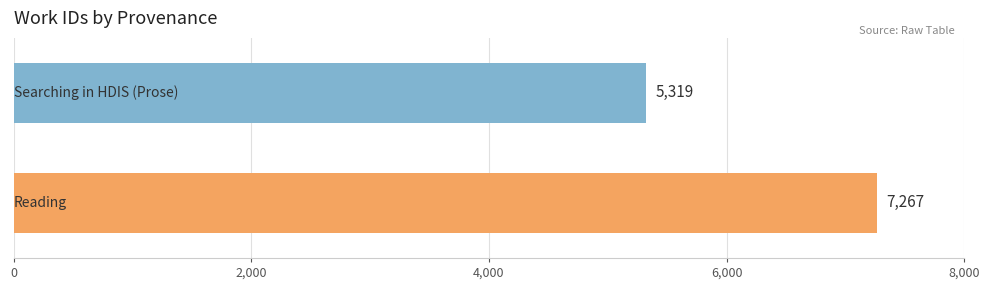

How many data points are less than 7267?

1